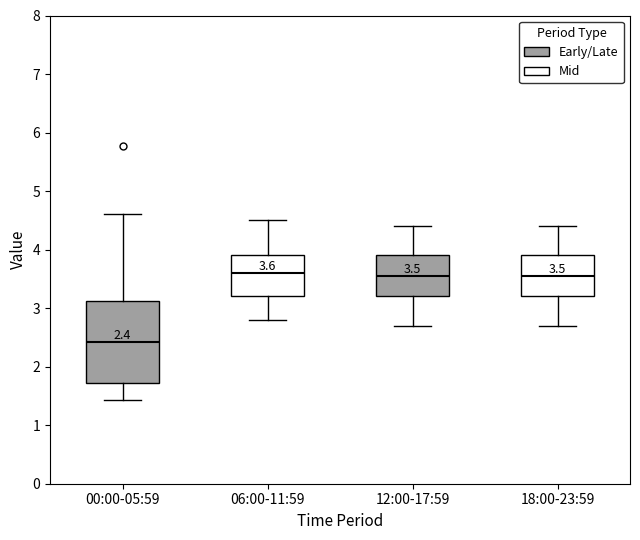

Which box has the lowest median line?

00:00-05:59